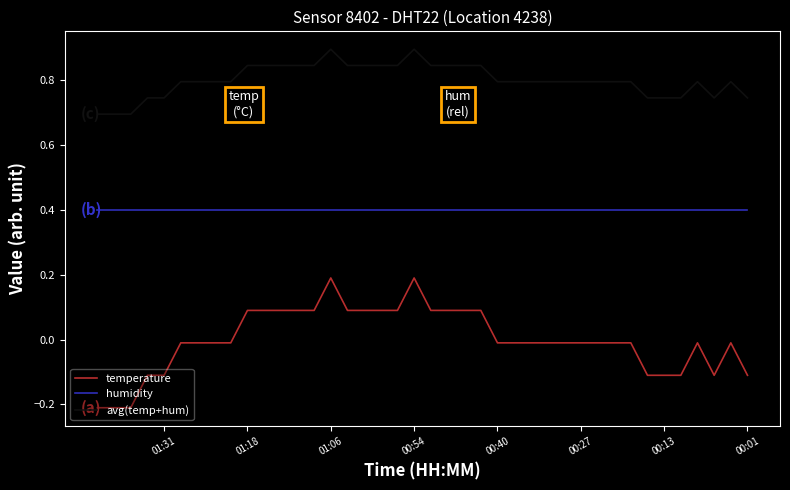

Between 00:01 and 8, which series saw the biggest shift?

temperature